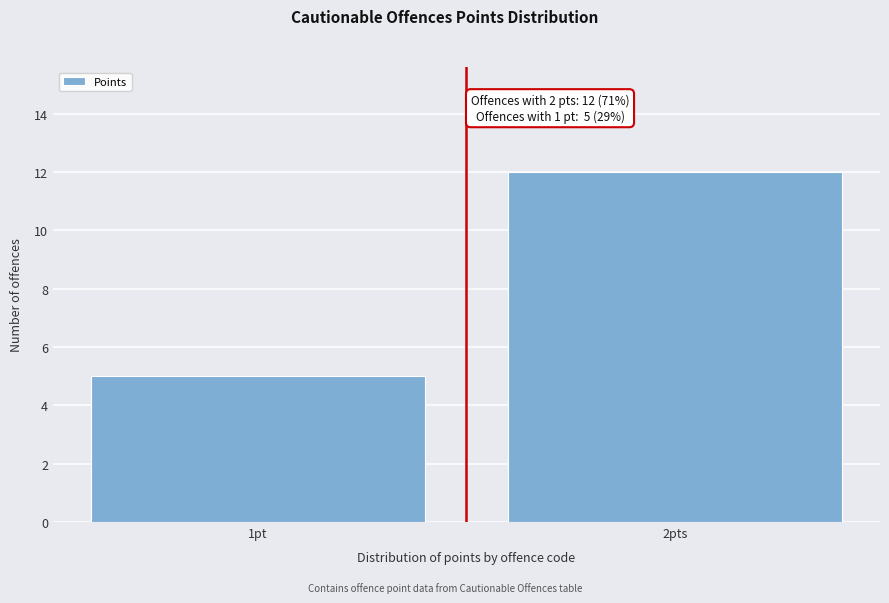

Reading right to left, list all the values displayed in this chart.

12	5